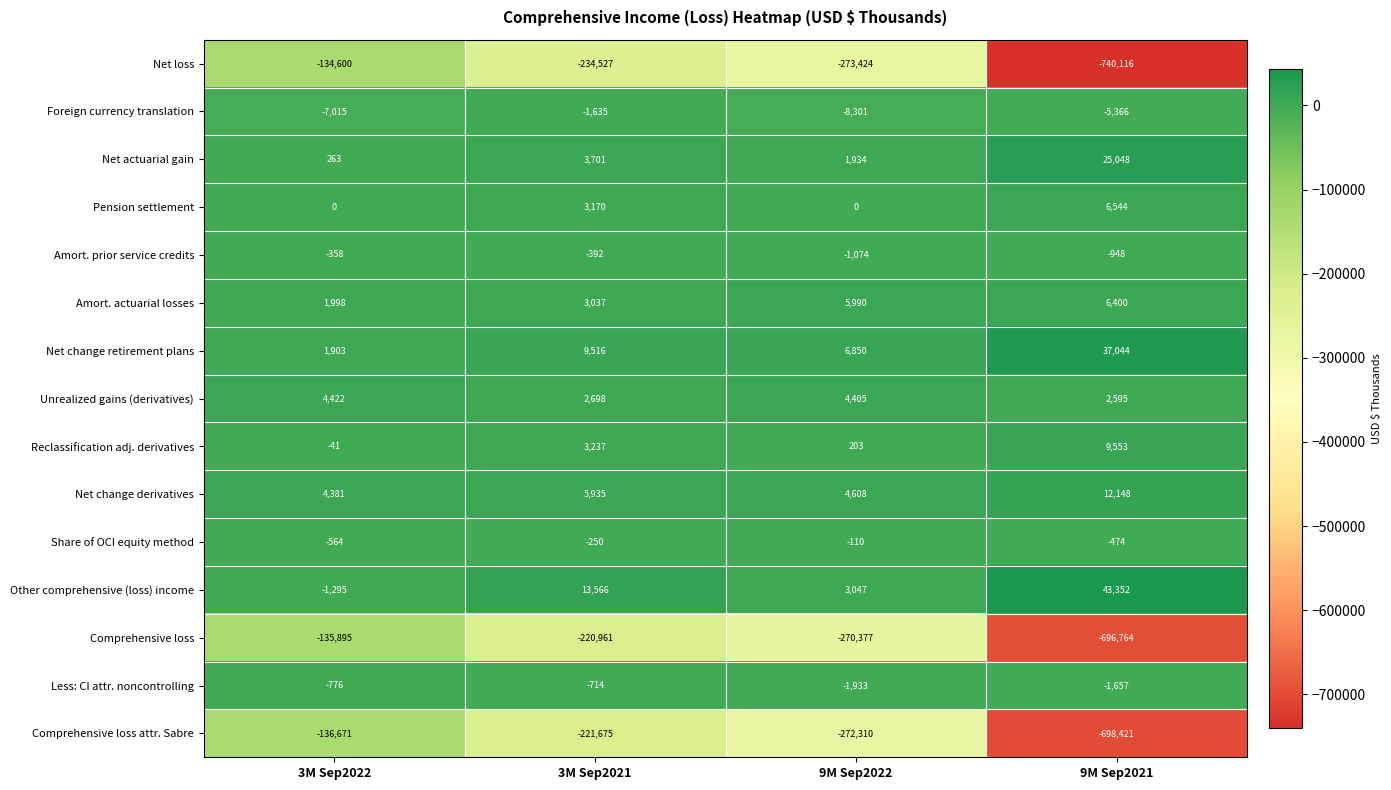

Rank the series at 9M Sep2022 from lowest to highest value.

Net loss, Comprehensive loss attr. Sabre, Comprehensive loss, Foreign currency translation, Less: CI attr. noncontrolling, Amort. prior service credits, Share of OCI equity method, Pension settlement, Reclassification adj. derivatives, Net actuarial gain, Other comprehensive (loss) income, Unrealized gains (derivatives), Net change derivatives, Amort. actuarial losses, Net change retirement plans